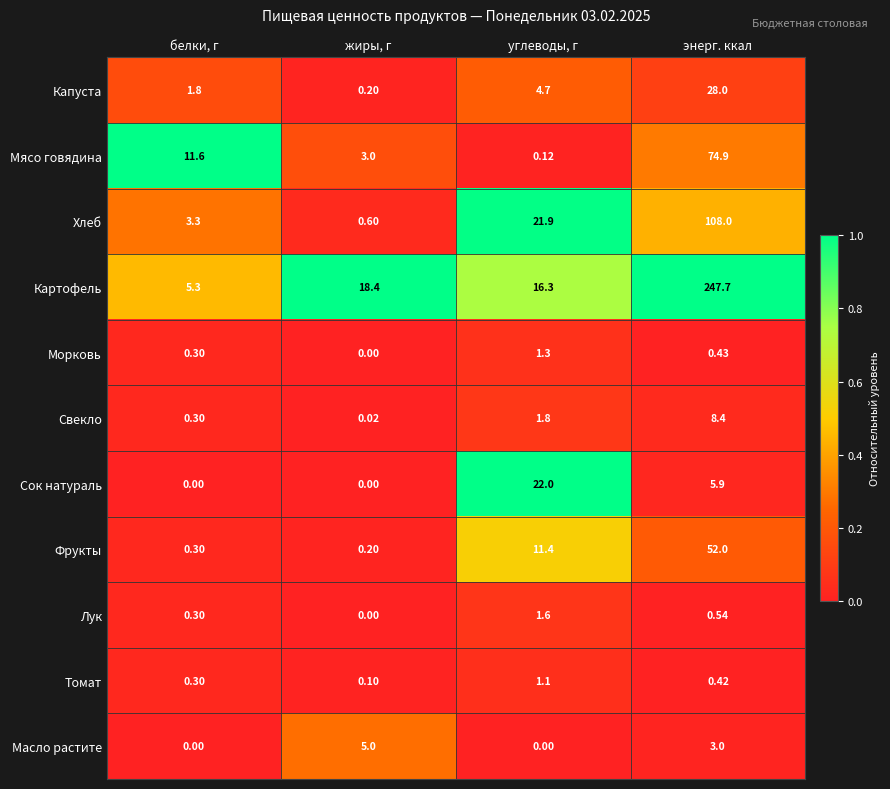

Which series has the largest total across all categories?

Картофель